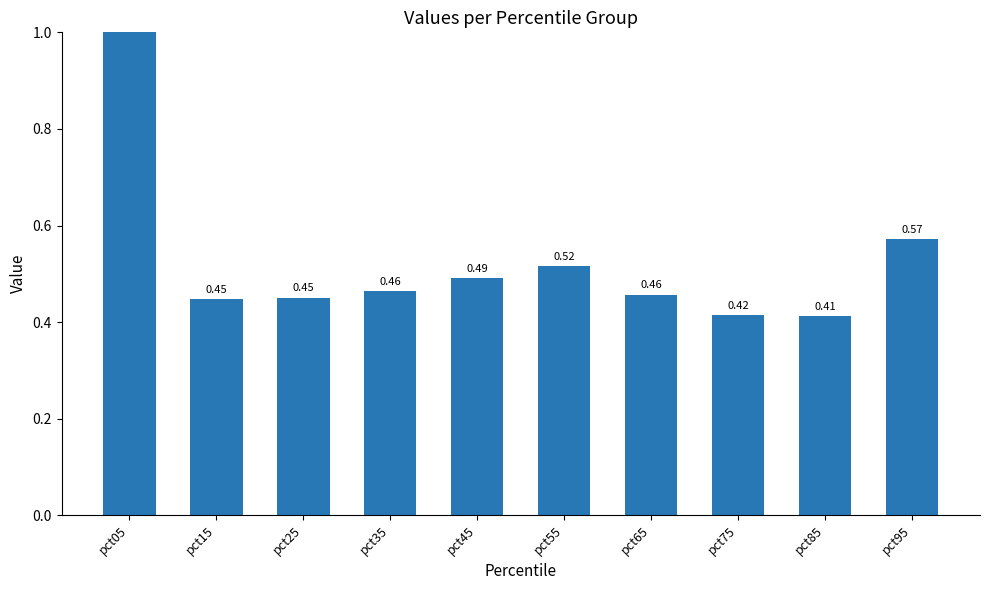

What is the smallest value displayed?

0.4